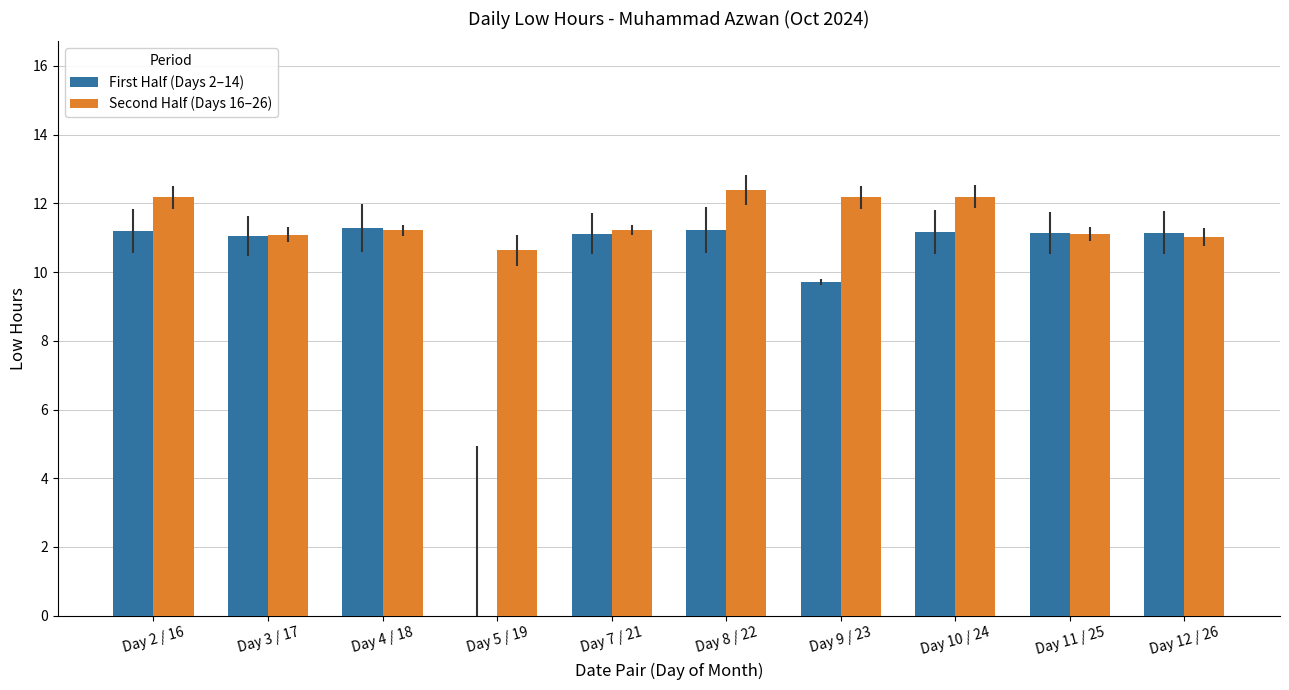

True or false: First Half (Days 2–14) has a value of 19.4 at Day 10 / 24.

False